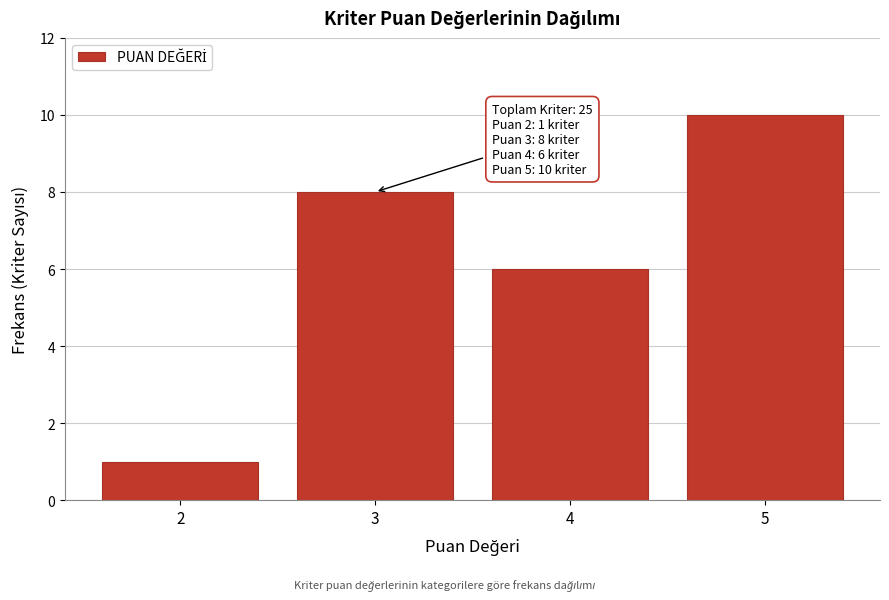

Reading left to right, transcribe all the data shown in this chart.

1	8	6	10